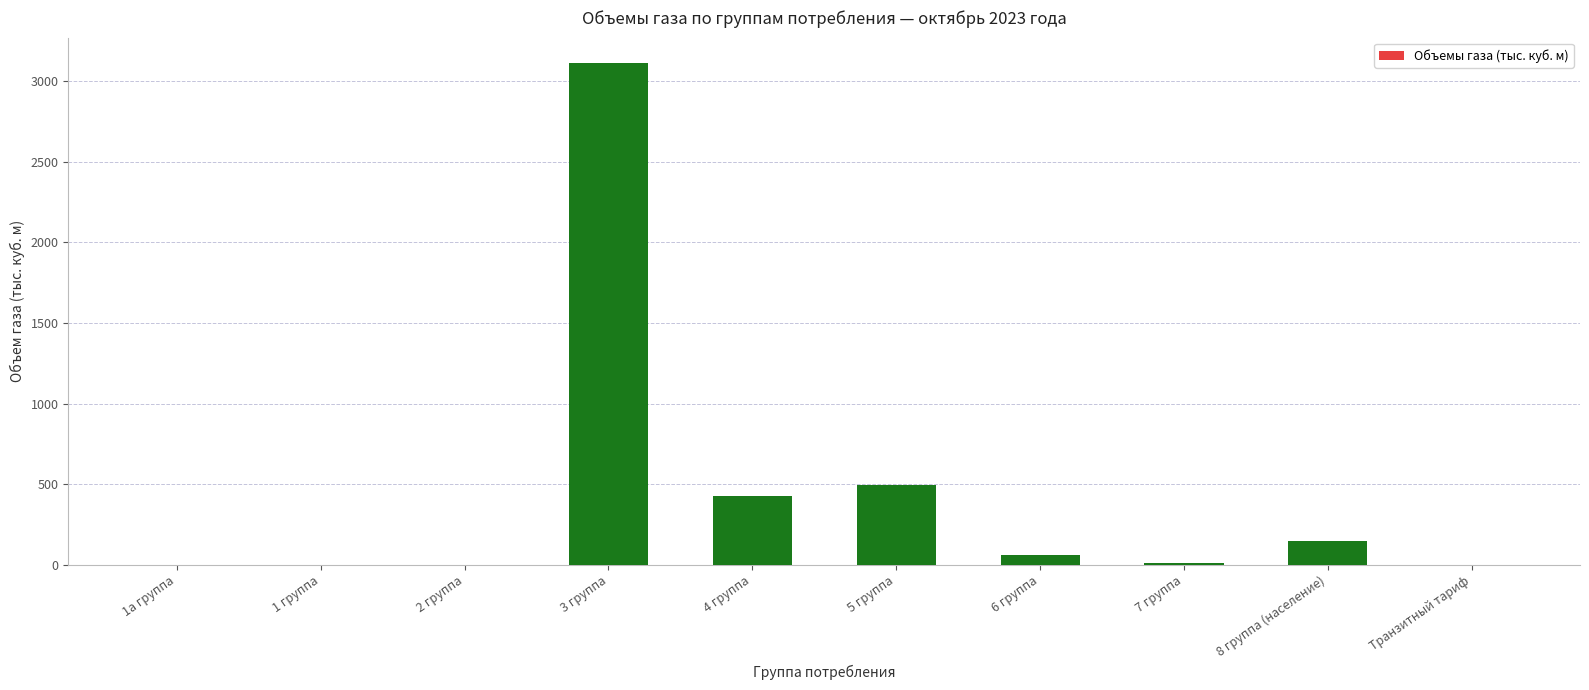

At which label does the data first exceed 60?

3 группа